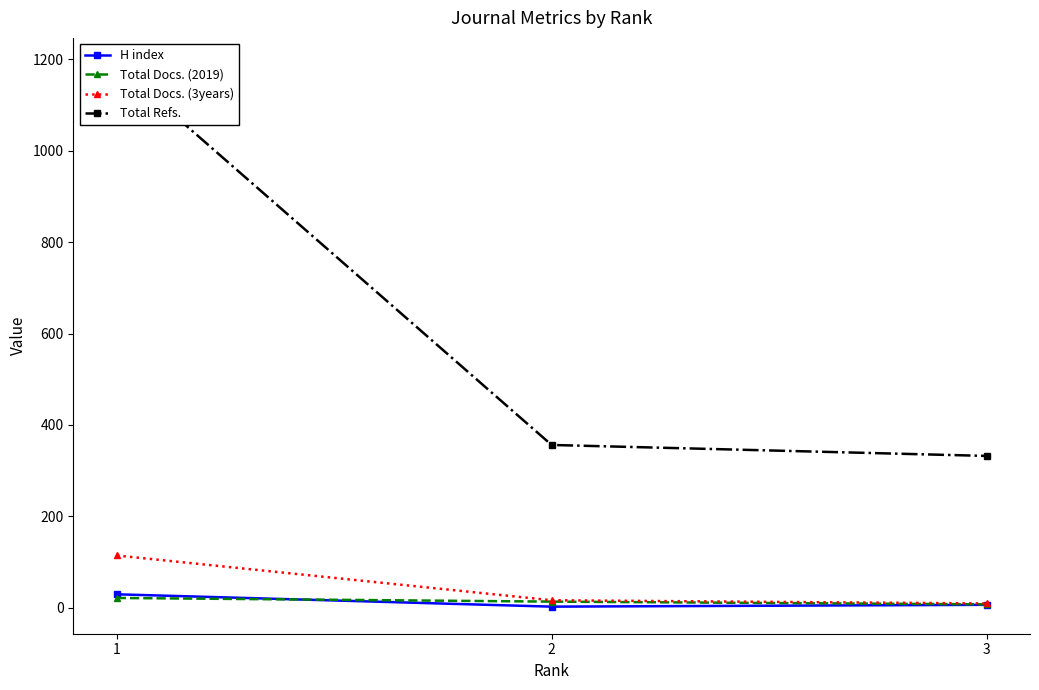

What is the average value of the Total Docs. (2019) series?

14